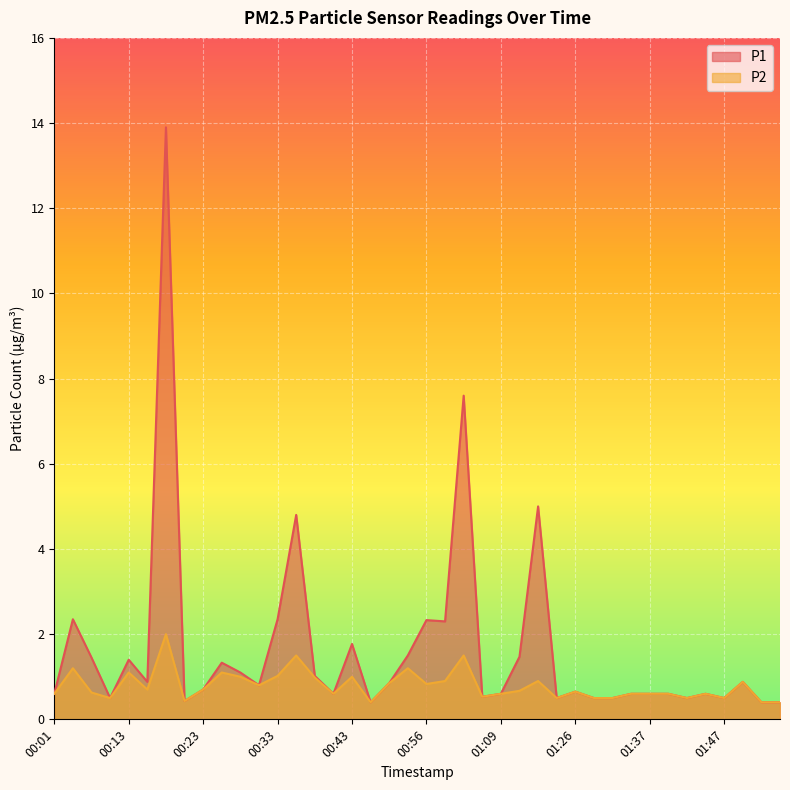

True or false: P2 has a value of 0.2 at 00:51.

False